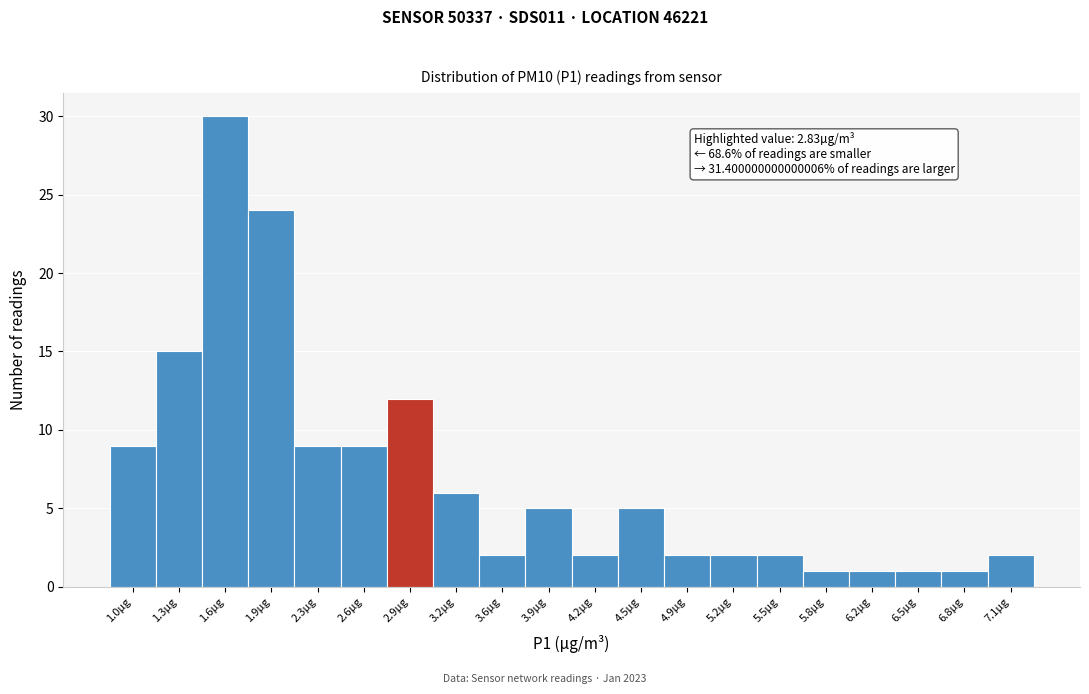

Which range on the x-axis has the tallest bar?

1.450 to 1.775